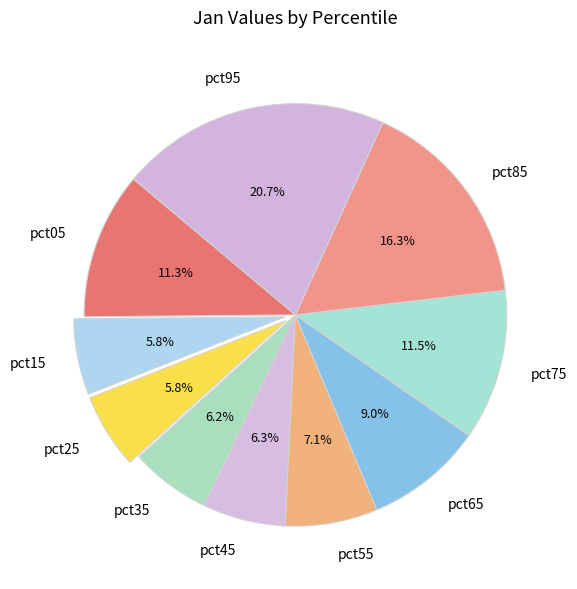

To the nearest percent, what is the difference between the largest and smallest slice percentages?

15%